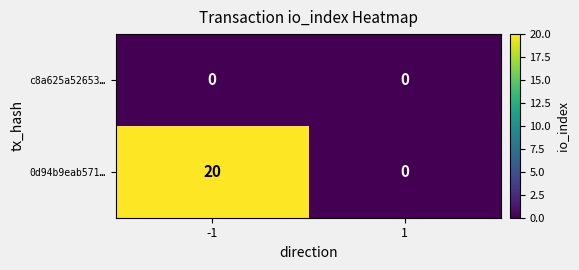

At which category is the sum across all series the highest?

-1